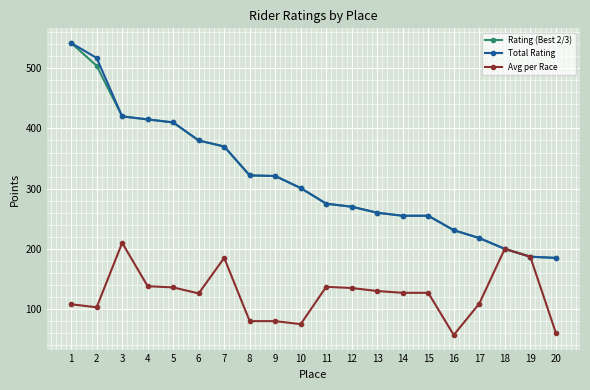

What is the value of the Total Rating point at the 16th from the left?

231